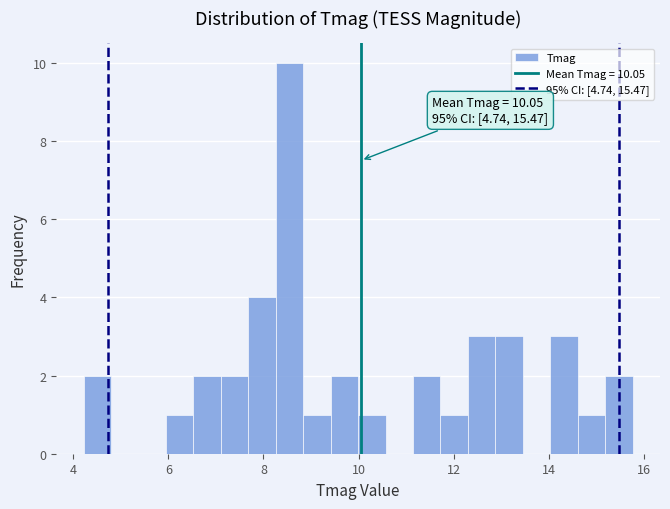

Read against the x-axis, roughly where is the centre of the tallest bar?

8.6